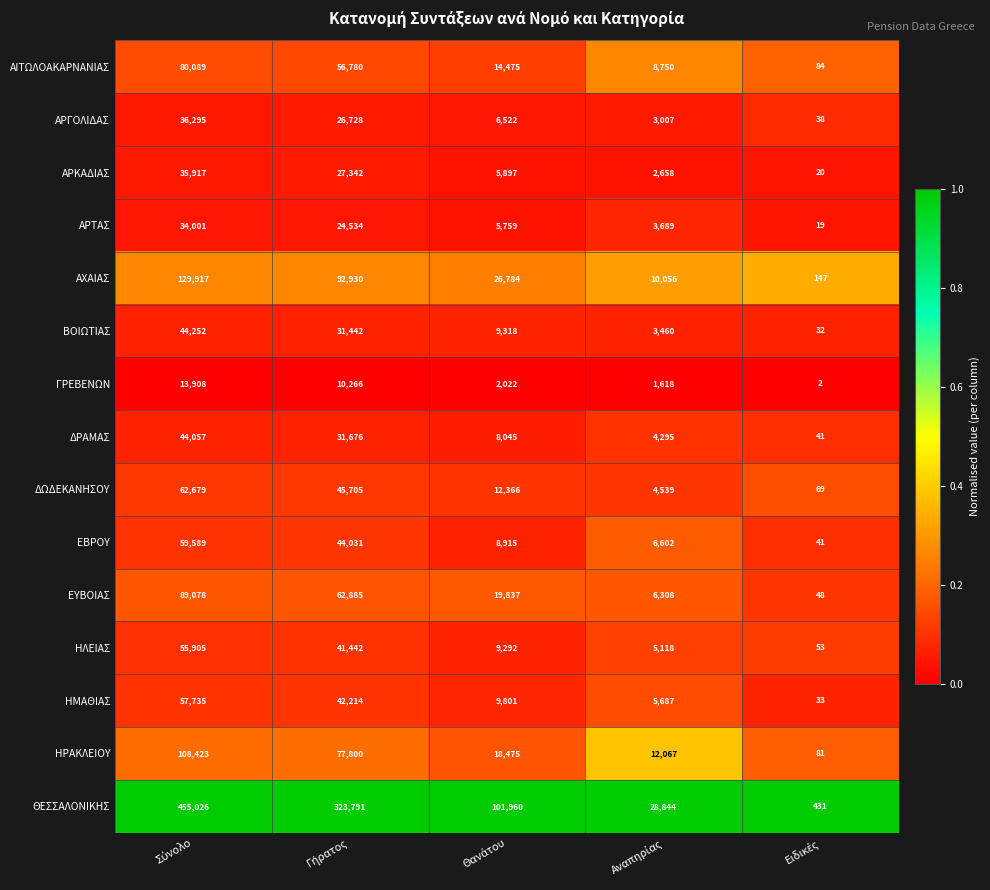

What is the difference between the maximum and minimum values in the ΗΡΑΚΛΕΙΟΥ series?

108342